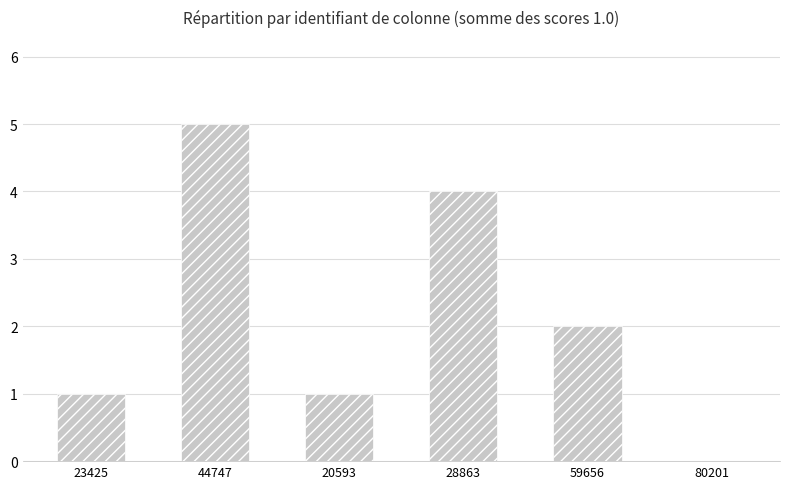

What is the ratio of the value at 23425 to the value at 20593?

1.0